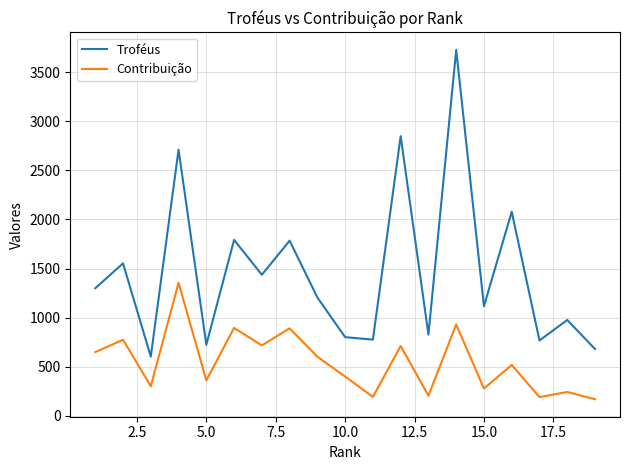

True or false: Contribuição has more than 0 interior local peaks.

True